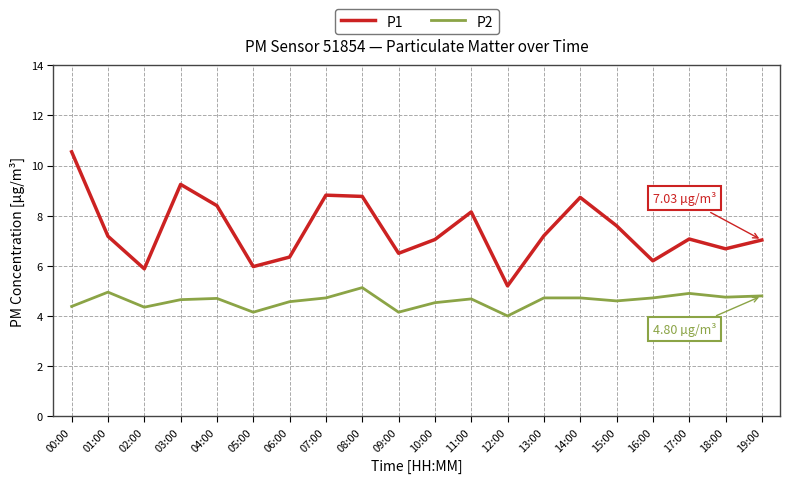

How many lines are shown in the chart?

2